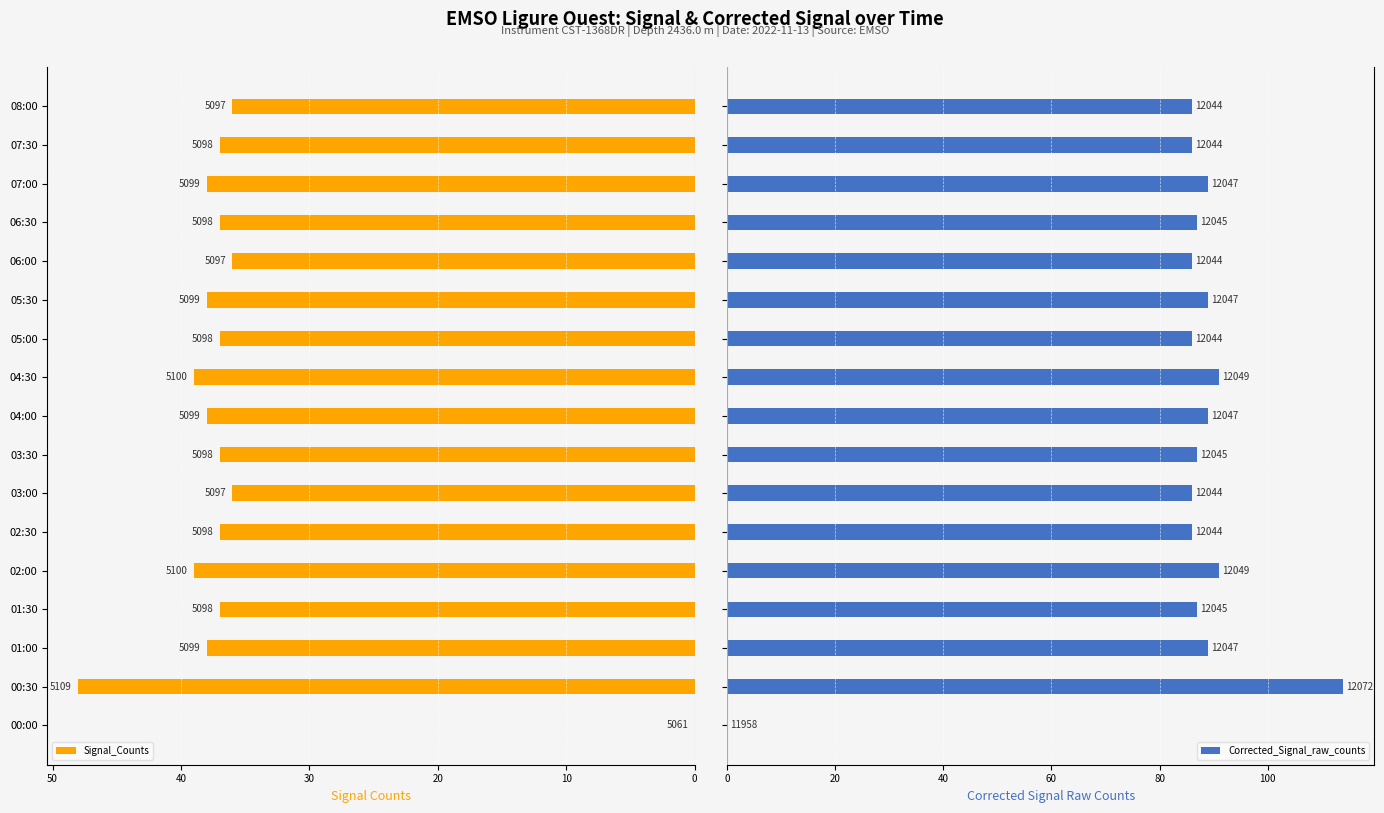

What is the difference between the maximum and second lowest values in the Signal_Counts series?

12